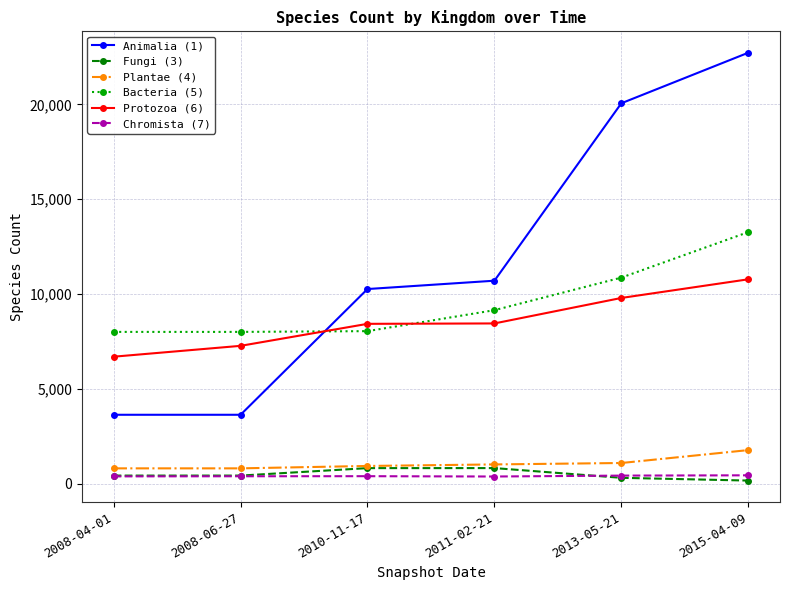

Which series has the largest range (max minus min)?

Animalia (1)